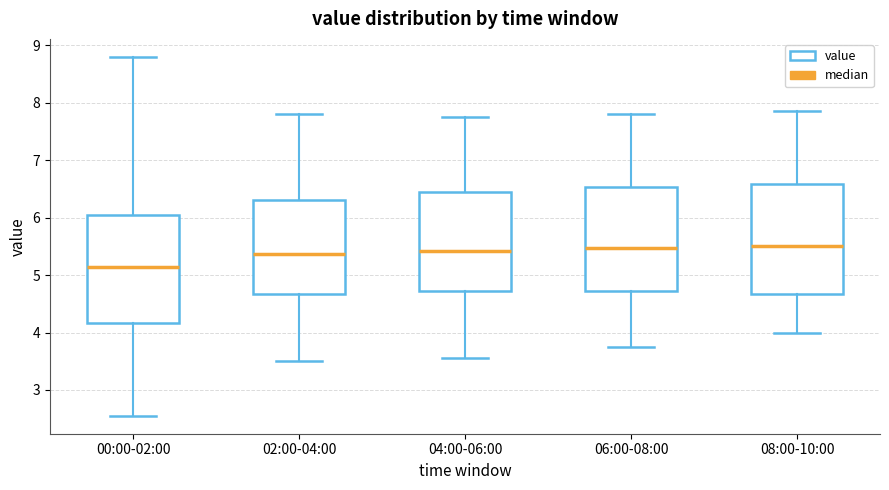

Where is the upper edge of the box for 02:00-04:00 on the y-axis? The values are not printed on the chart, so give them approximately, as read against the axis.

6.3